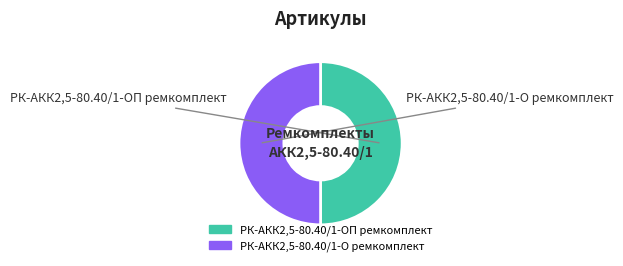

Is the sum of РК-АКК2,5-80.40/1-О ремкомплект and РК-АКК2,5-80.40/1-ОП ремкомплект greater than half?

Yes